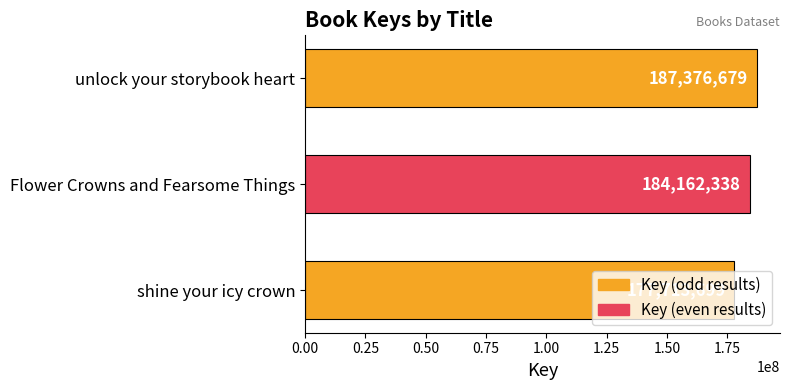

What is the change in value from unlock your storybook heart to shine your icy crown?

-9662980